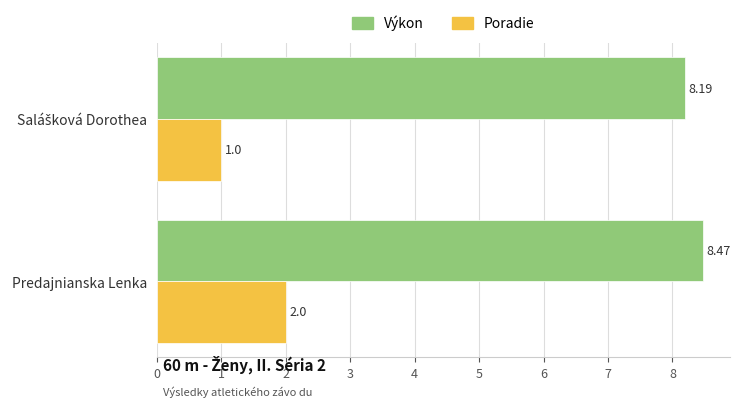

Which series has the largest range (max minus min)?

Poradie